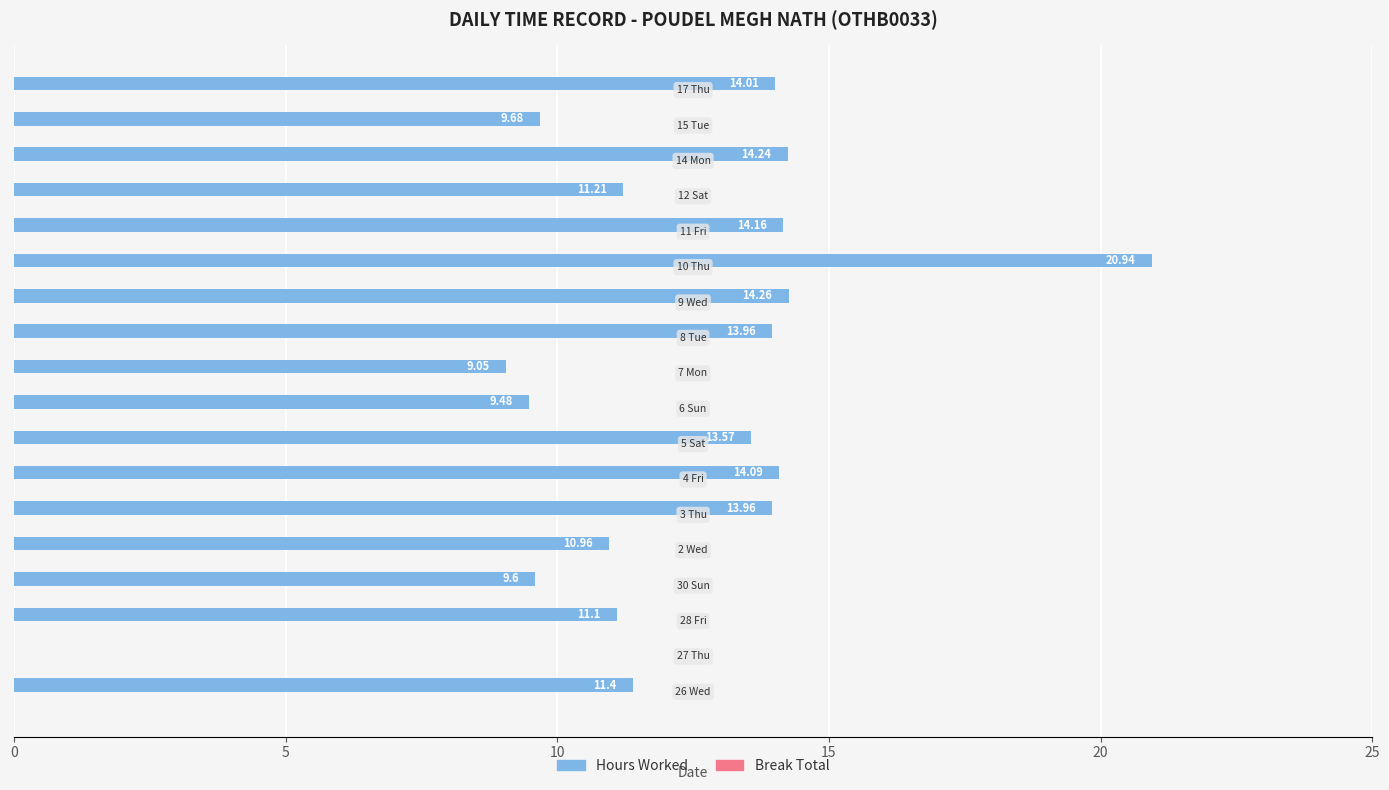

How many series are shown in this chart?

1